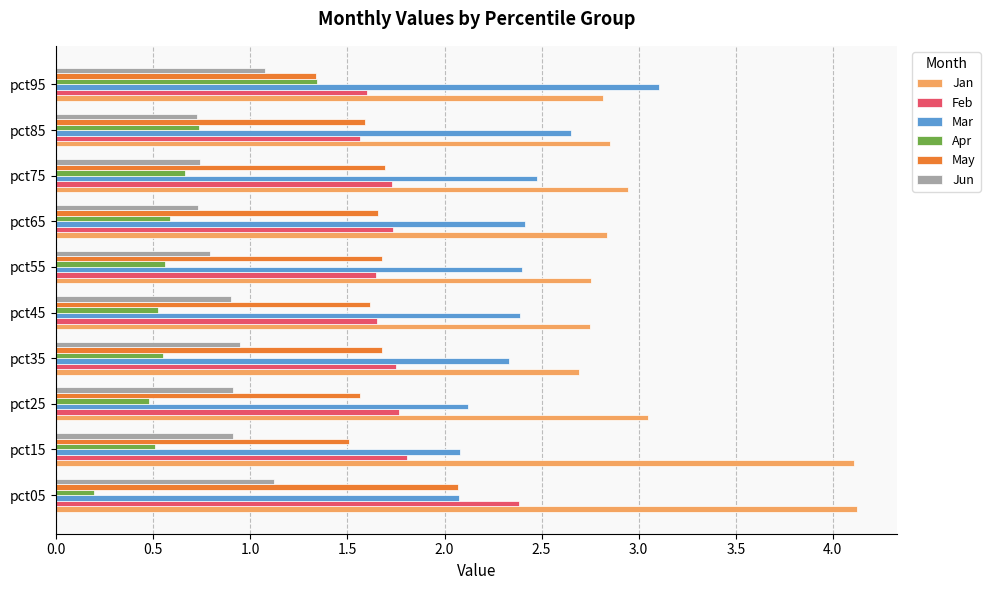

True or false: Mar has a value of 3.1 at pct95.

True